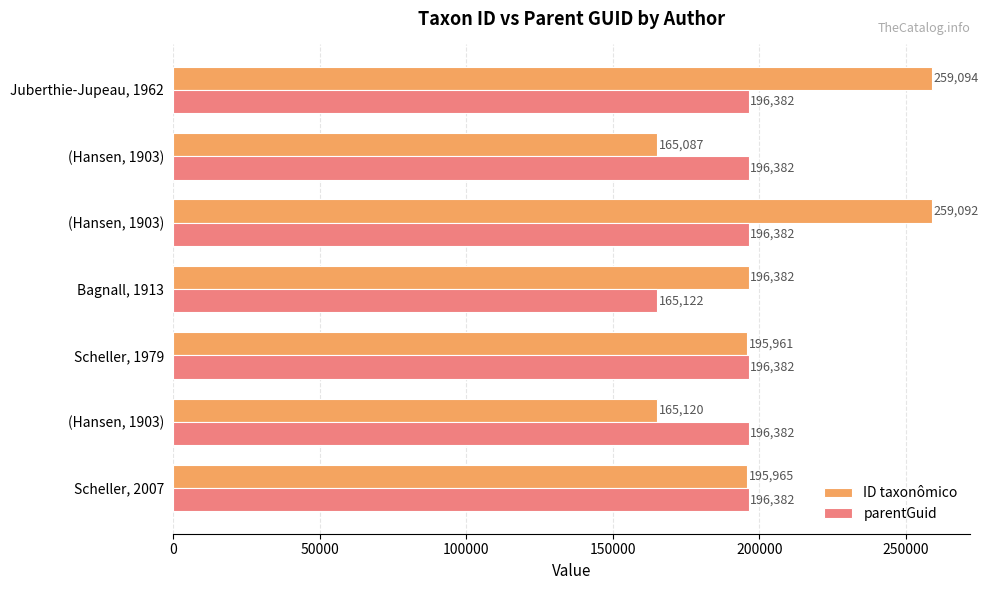

What is the maximum value for ID taxonômico?

259094